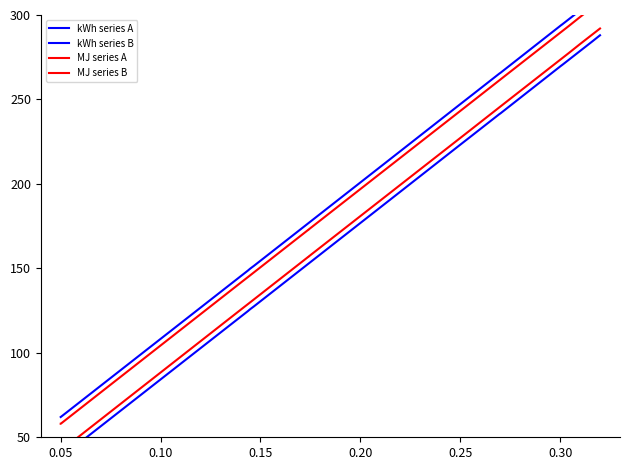

After their last crossing, which series has the higher values: kWh series A or MJ series B?

kWh series A